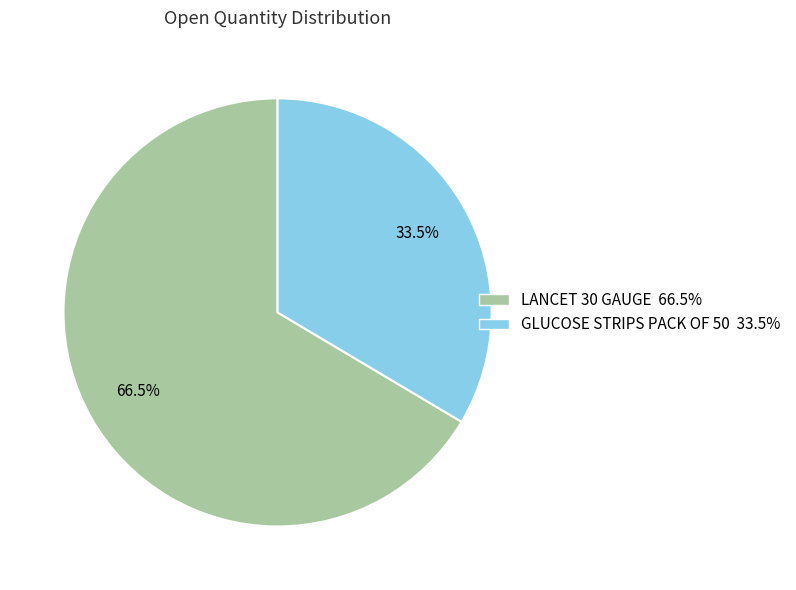

Combined, do GLUCOSE STRIPS PACK OF 50 and LANCET 30 GAUGE account for over 50%?

Yes